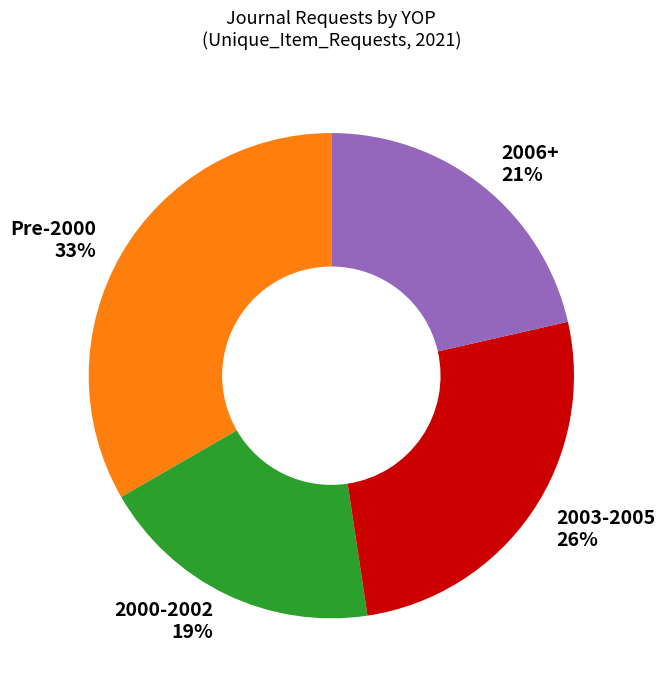

Is there any slice that represents more than half of the pie?

No